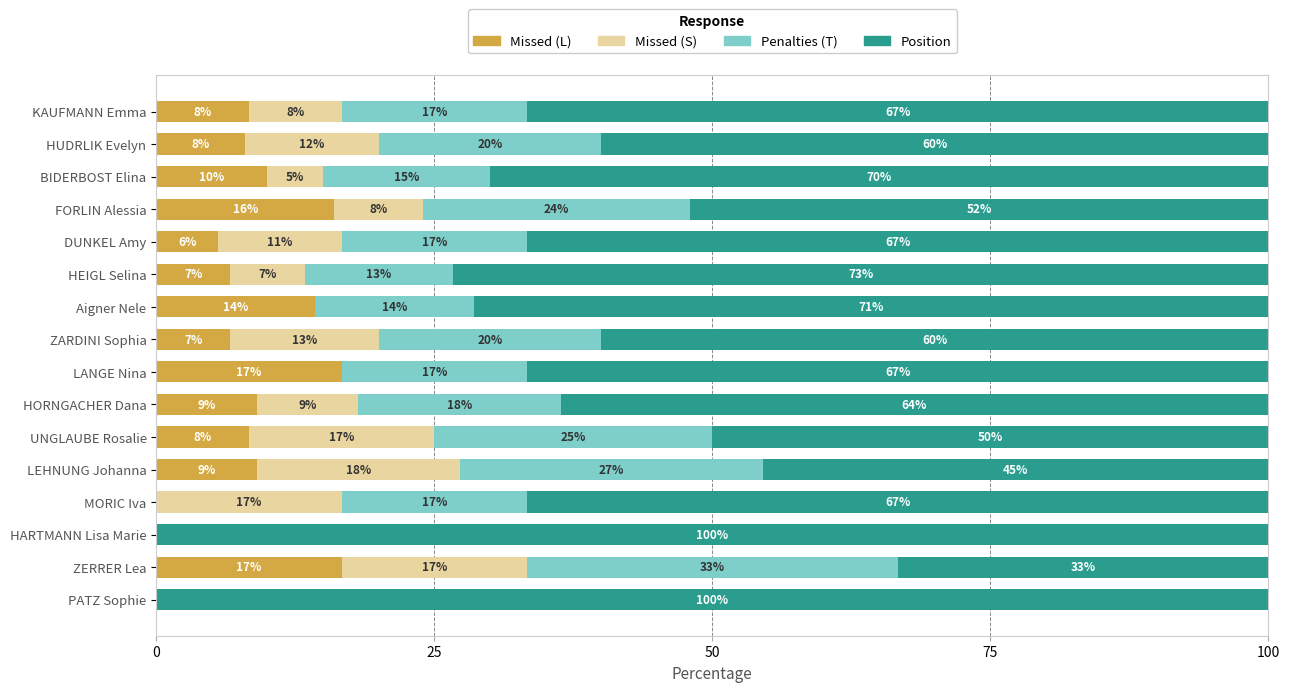

What are all the series names shown in the legend?

Missed (L), Missed (S), Penalties (T), Position